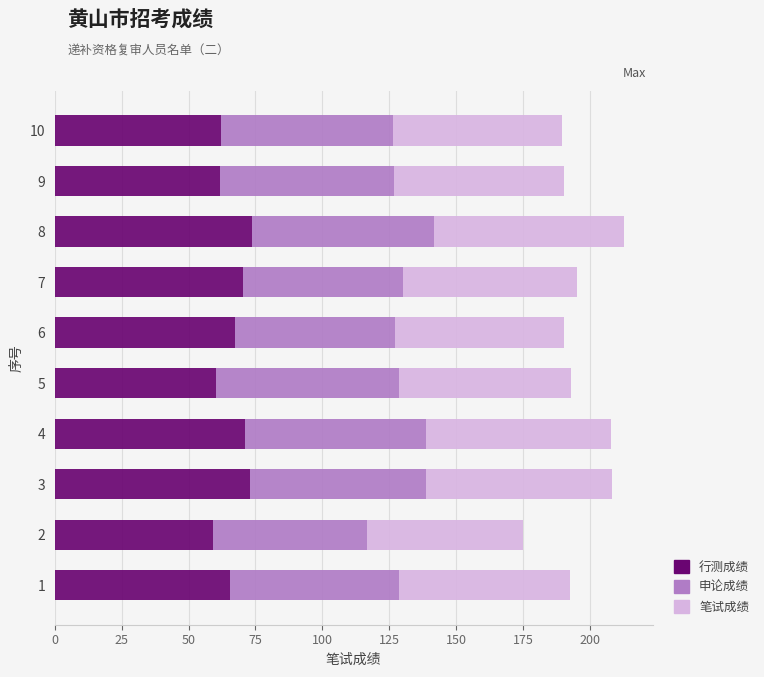

What is the difference between the maximum and second lowest values in the 行测成绩 series?

13.8